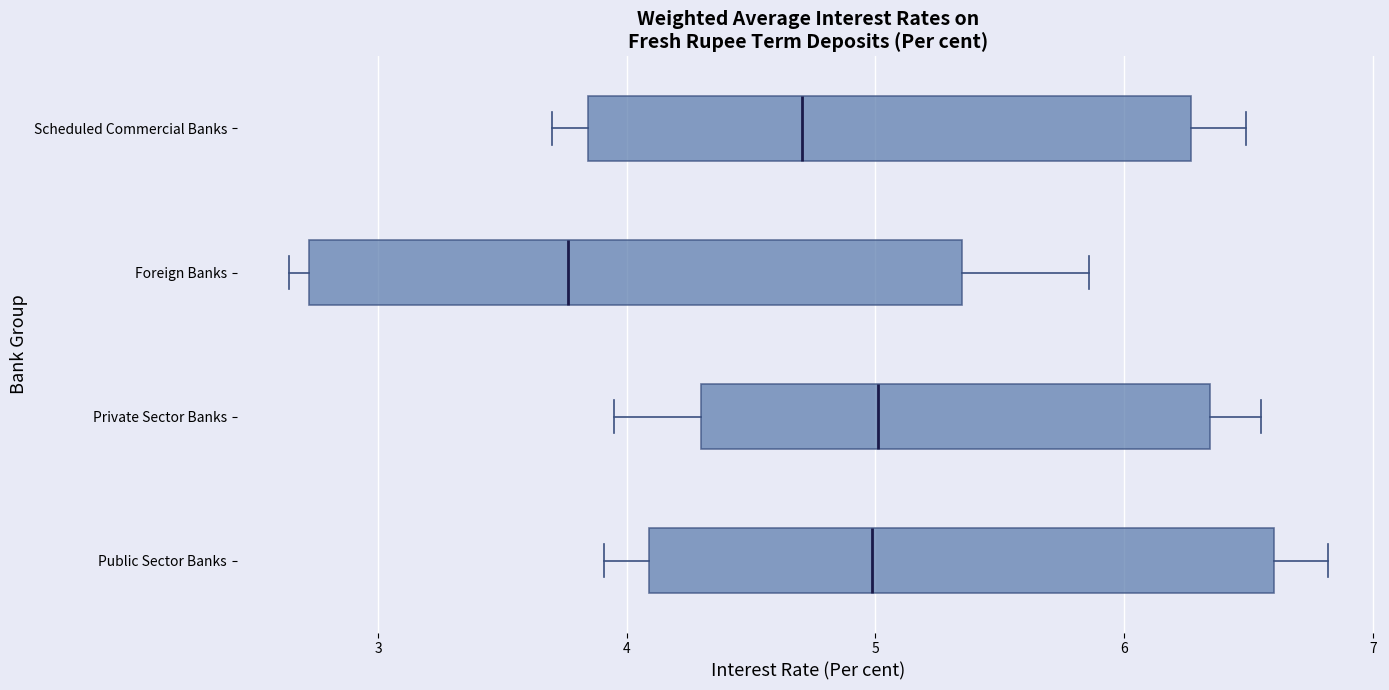

Comparing the boxes themselves (not the whiskers), which one is the widest?

Foreign Banks